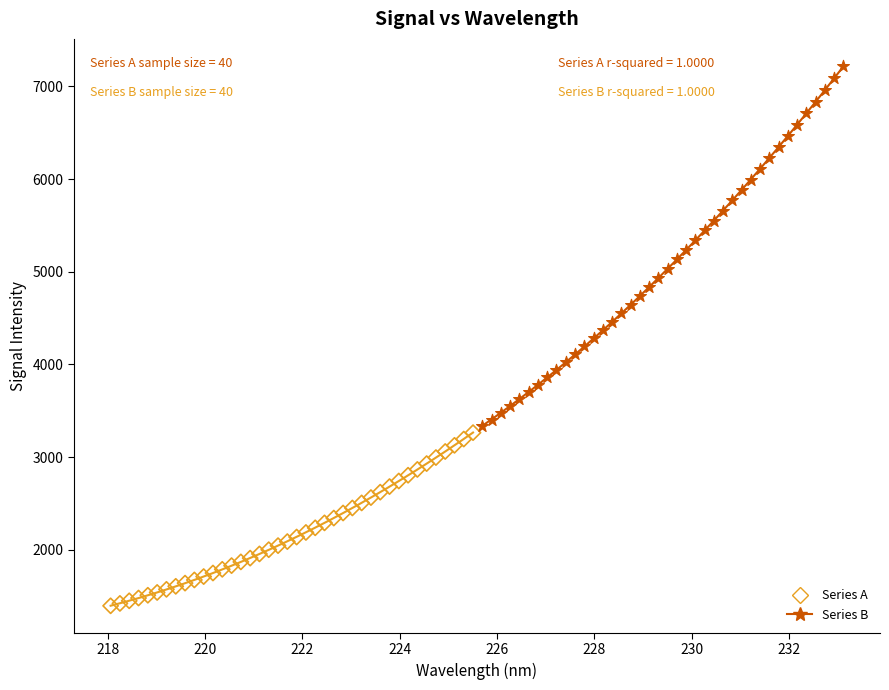

Which series reaches the minimum Y coordinate?

Series A